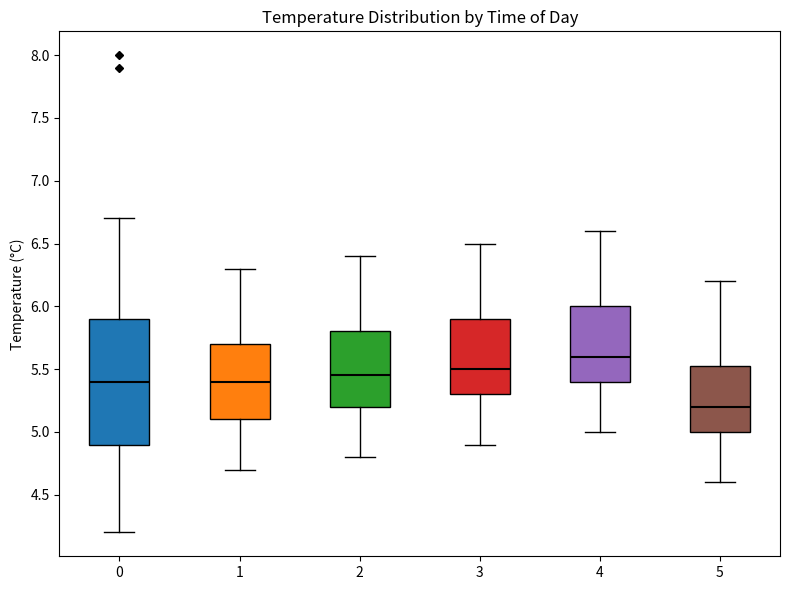

Which box's median line is the lowest?

5